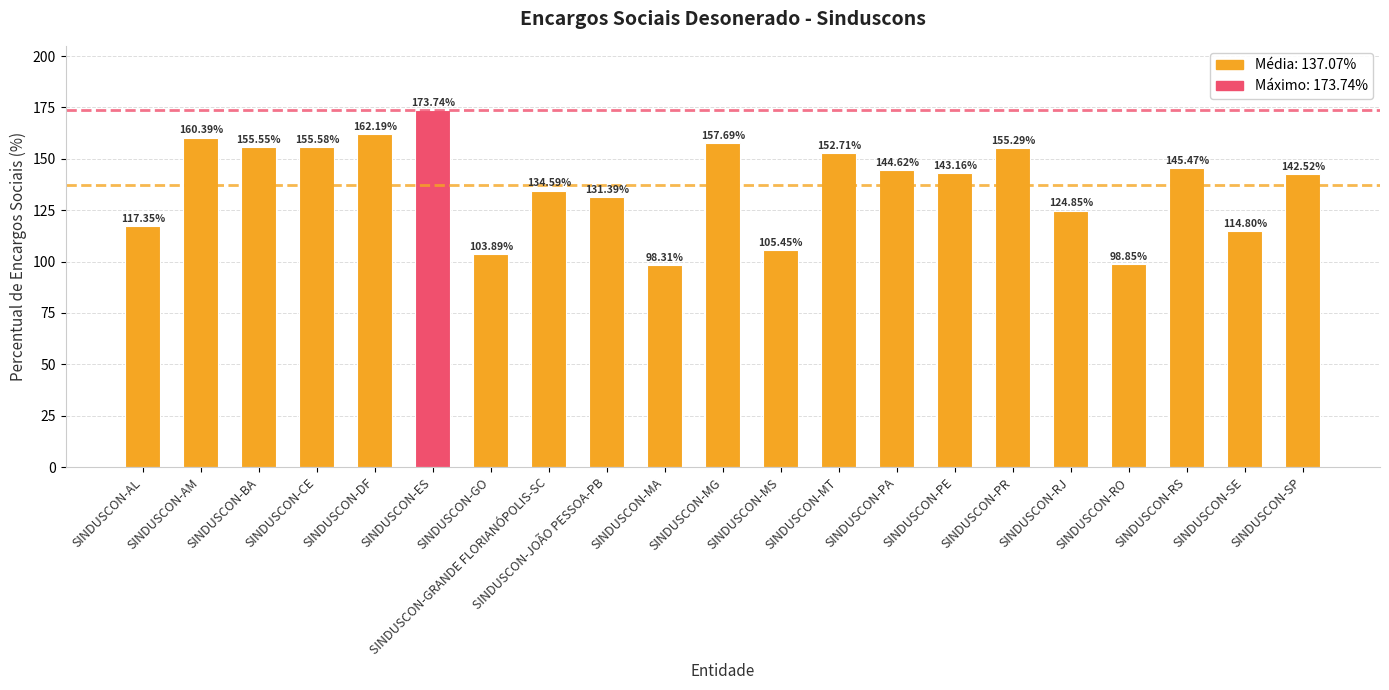

Which has a higher value, SINDUSCON-SP or SINDUSCON-SE?

SINDUSCON-SP